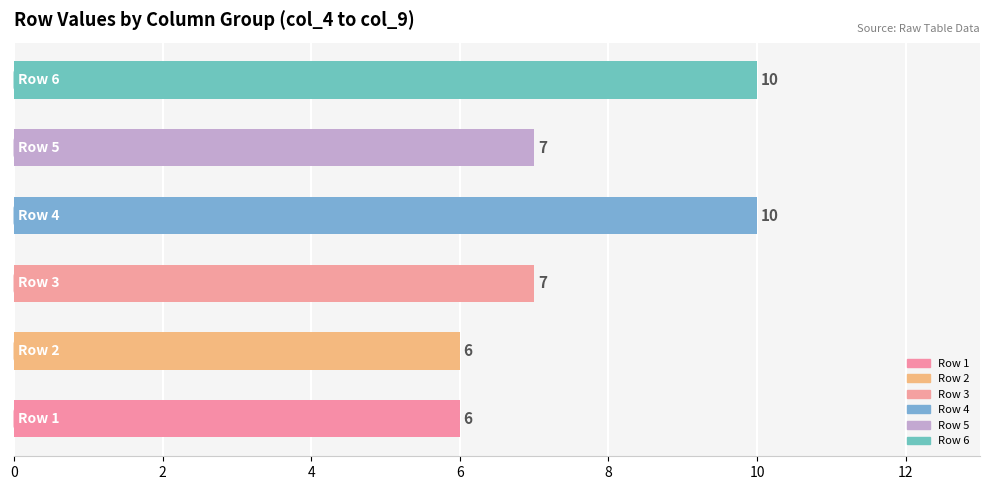

What is the sum of all values?

46